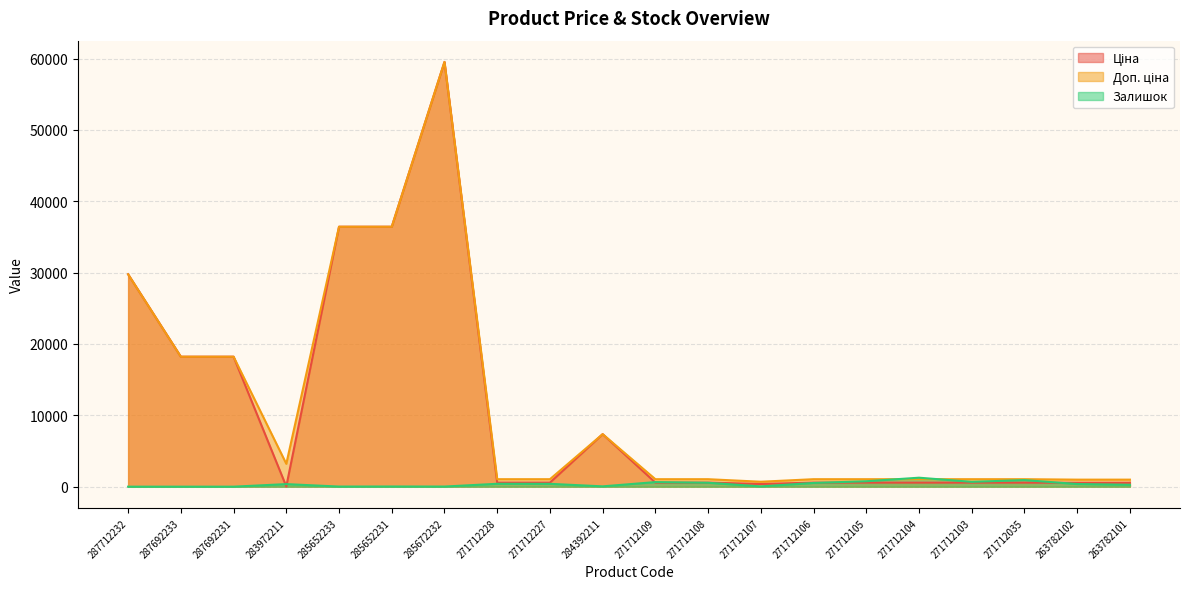

Reading left to right, list all the values displayed in this chart.

Ціна: 29761.5	18212.0	18212.0	32.0	36424.0	36424.0	59523.0	571.6	571.6	7360.2	571.6	571.6	377.2	571.6	571.6	571.6	571.6	571.6	546.4	546.4
Доп. ціна: 29761.5	18212.0	18212.0	3205.0	36424.0	36424.0	59523.0	1048.0	1048.0	7360.2	1048.0	1048.0	692.0	1048.0	1048.0	1048.0	1048.0	1048.0	986.2	986.2
Залишок: 0.0	0.0	0.0	360.0	15.0	24.0	17.0	405.0	398.0	45.0	642.0	550.0	38.0	523.0	759.0	1258.0	676.0	923.0	372.0	264.0